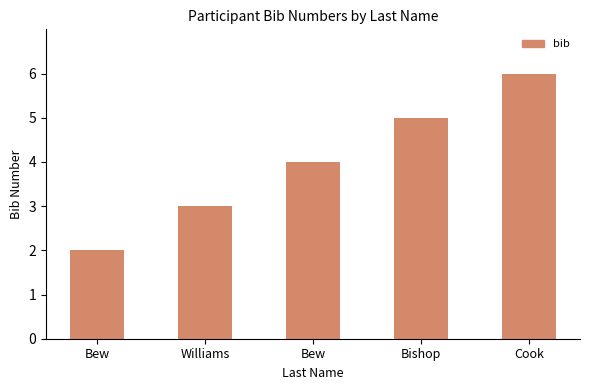

What is the greatest value displayed?

6